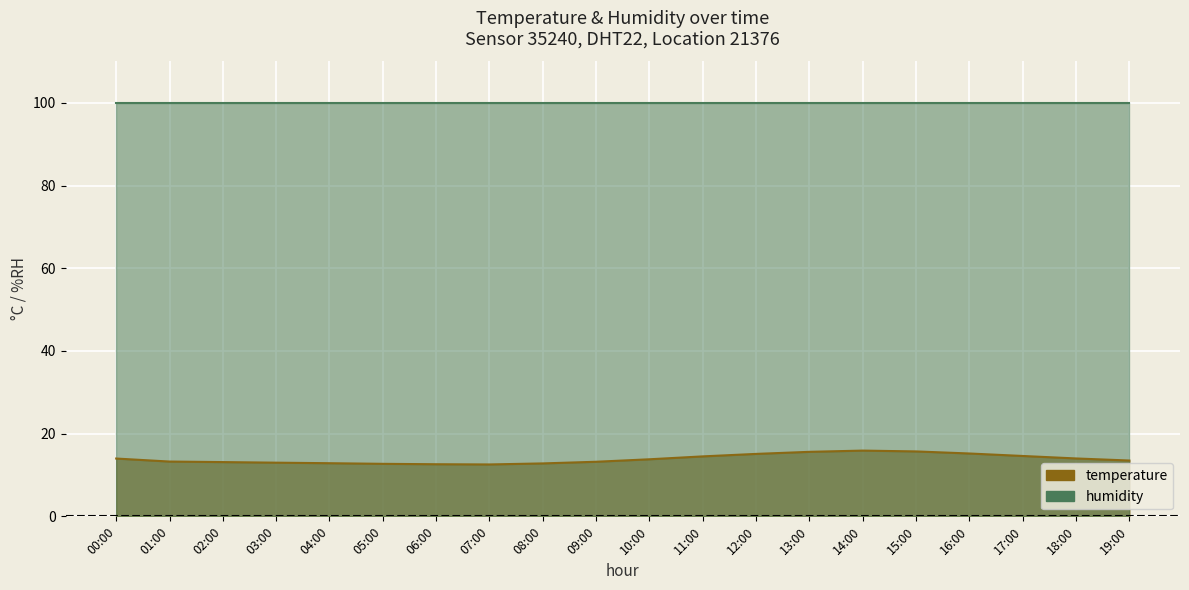

True or false: the data shows 15.9 at 14:00.

True